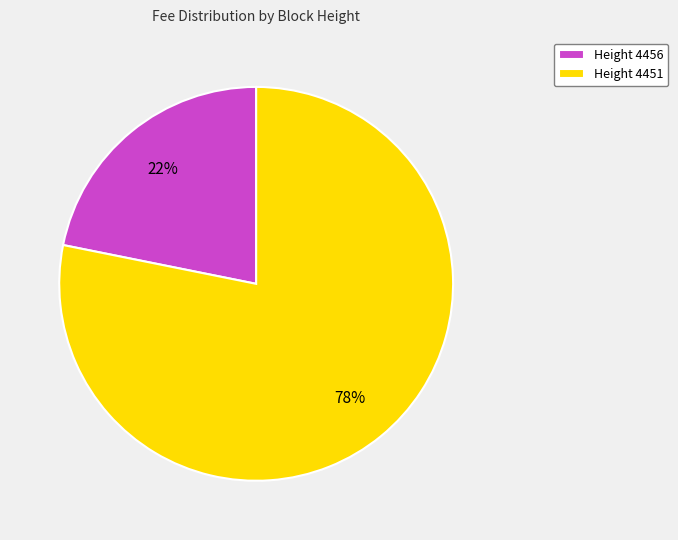

How many slices are in this pie chart?

2